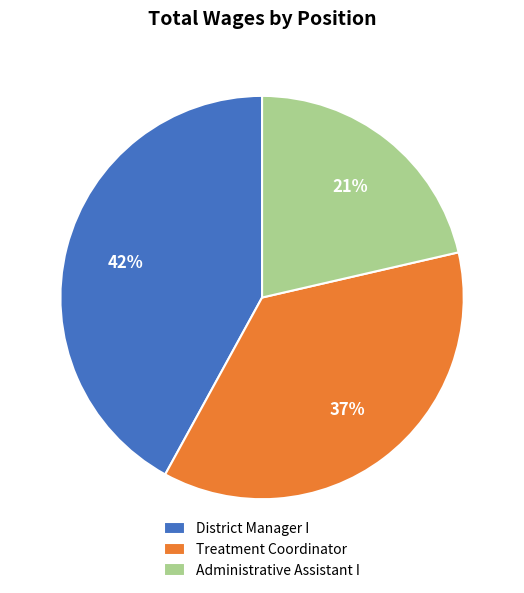

How many segments does this pie chart have?

3